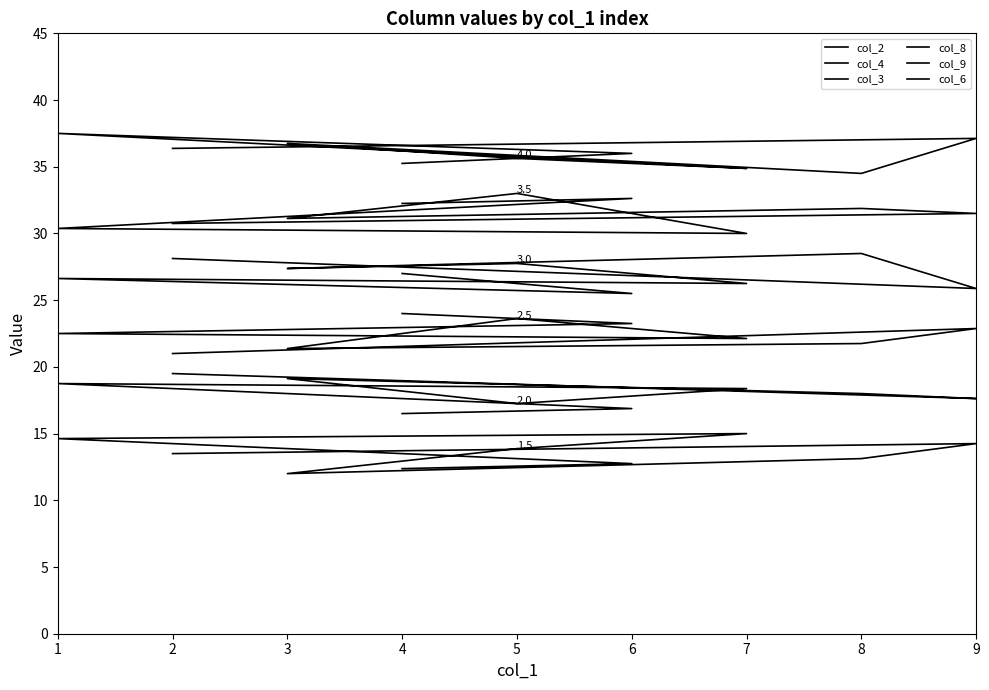

What is the smallest value displayed?

12.0